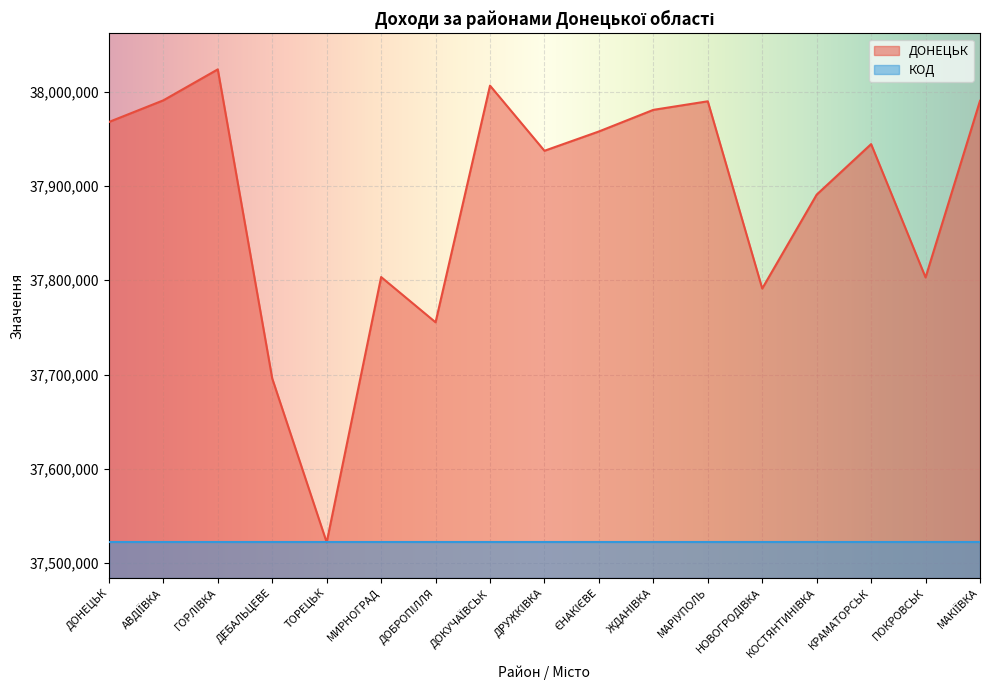

Is it true that the value at ДОНЕЦЬК is 59688672?

False